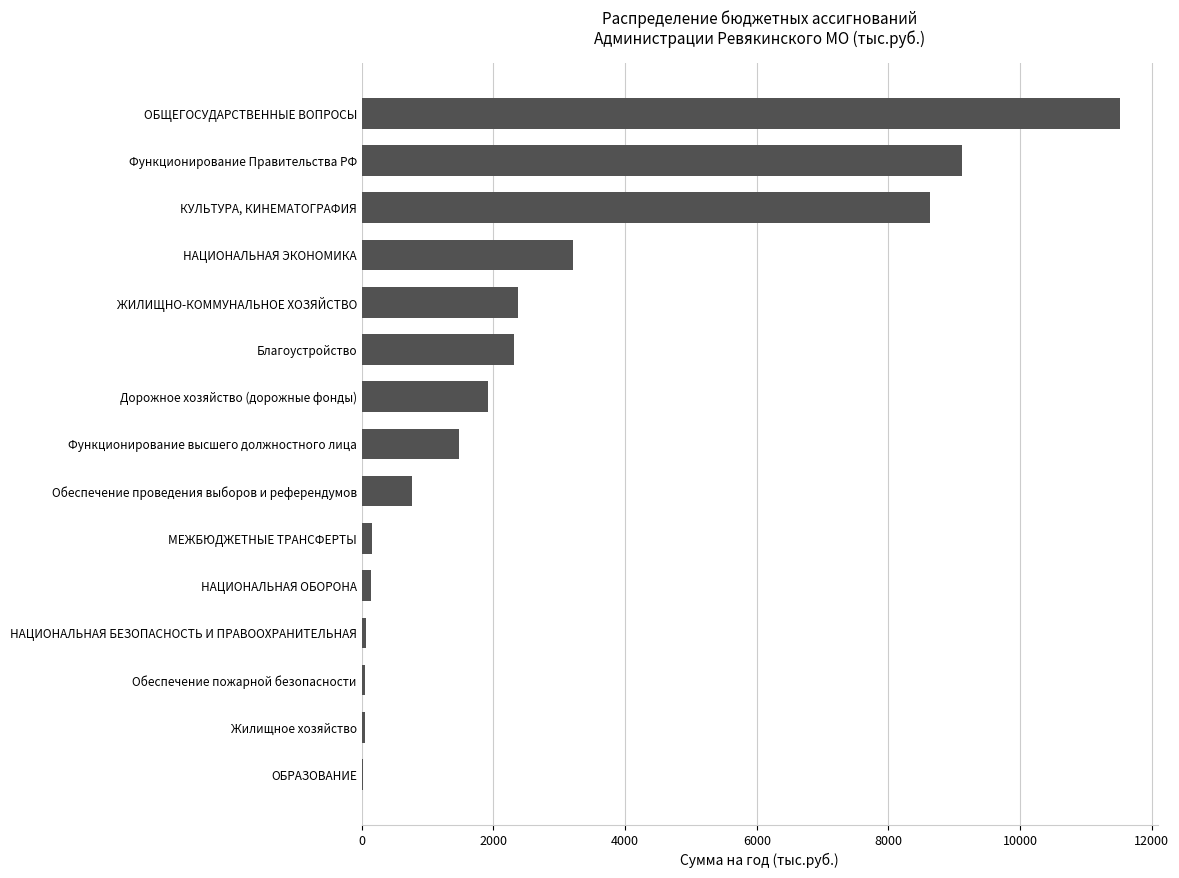

The value at НАЦИОНАЛЬНАЯ ЭКОНОМИКА is 5725.7. True or false?

False